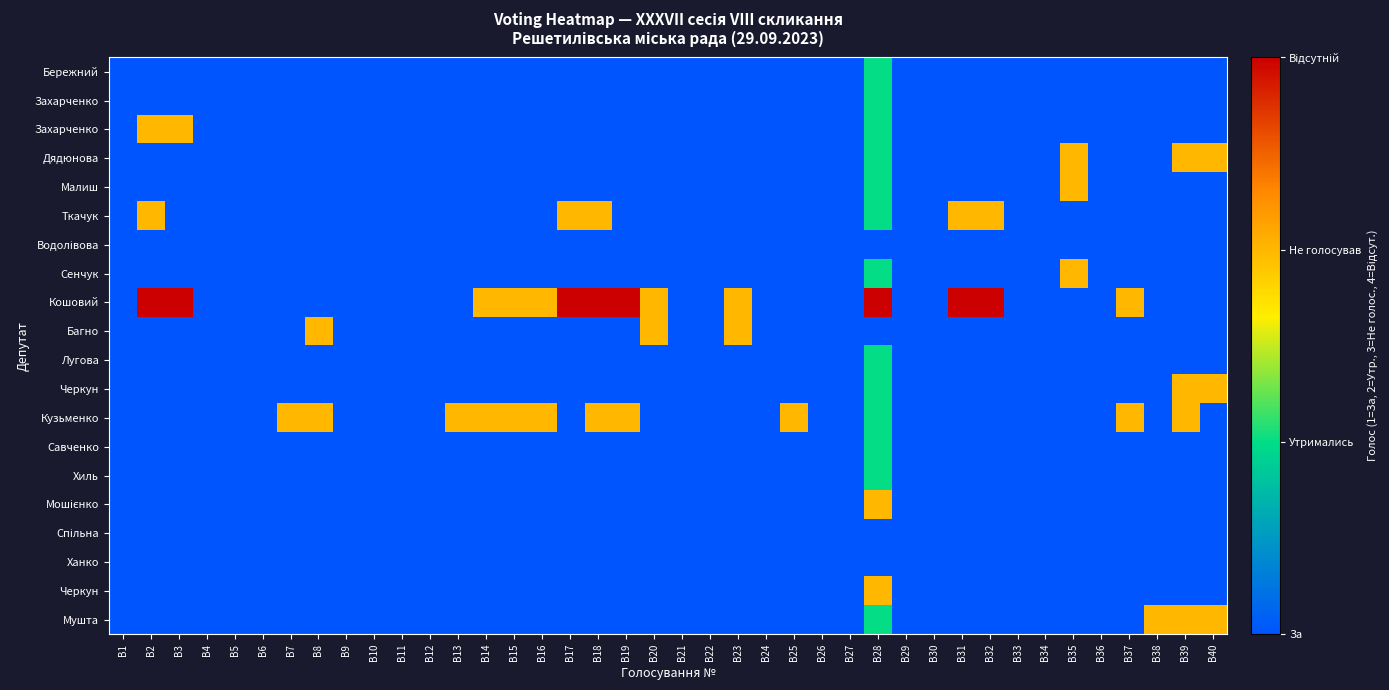

Count the number of data series in this chart.

20